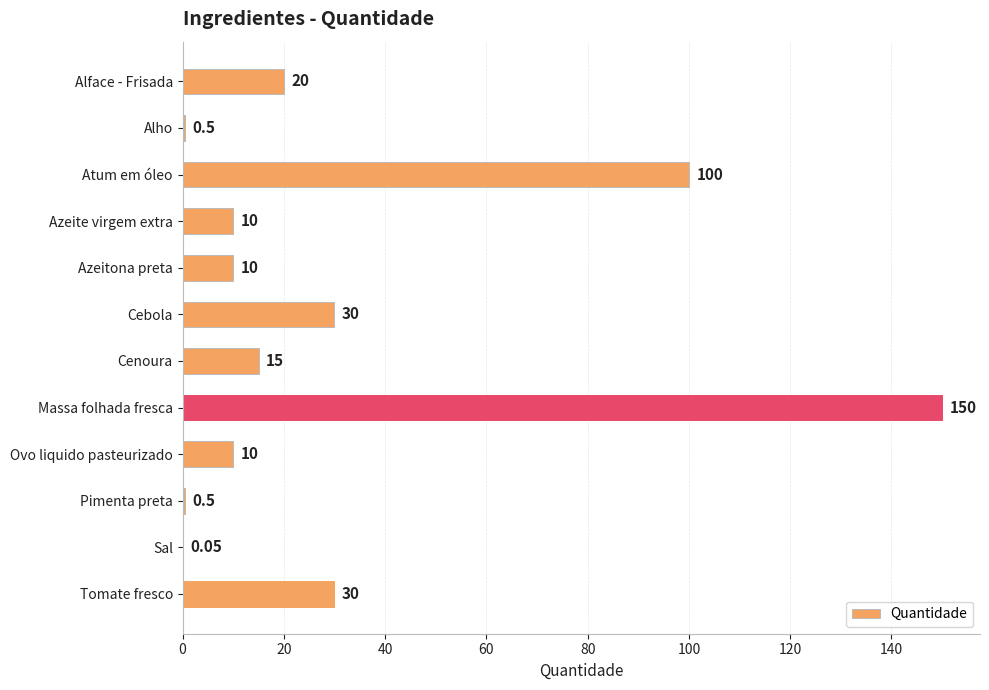

At which label is the value closest to 75?

Atum em óleo